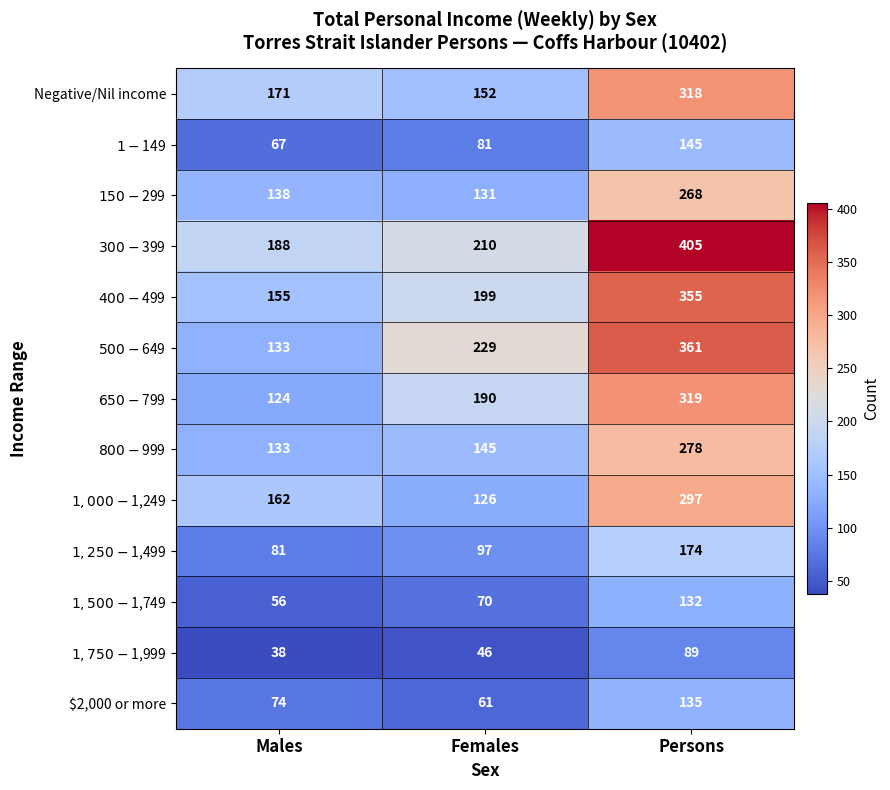

What is the greatest value displayed?

405